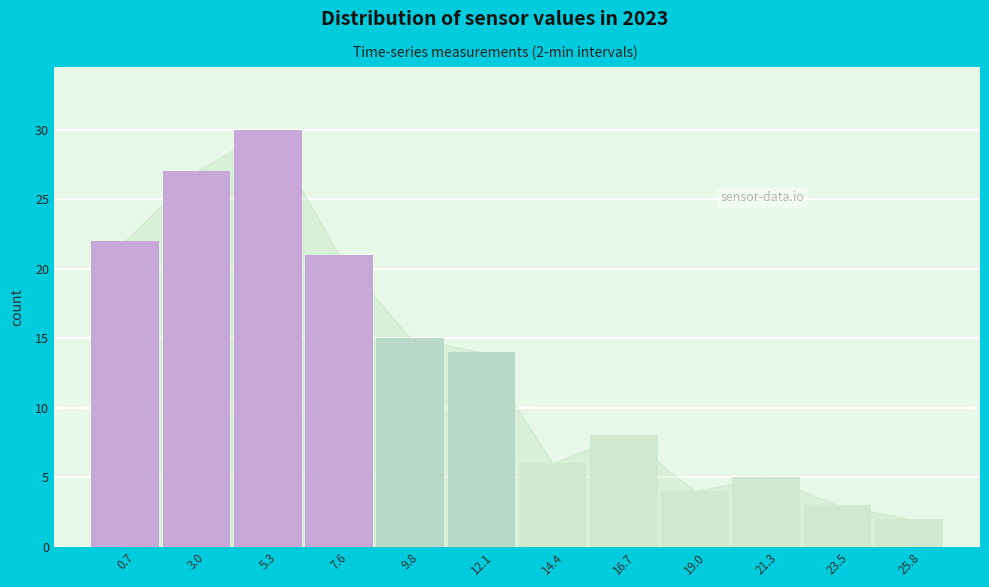

Reading left to right, list all the values displayed in this chart.

22	27	30	21	15	14	6	8	4	5	3	2